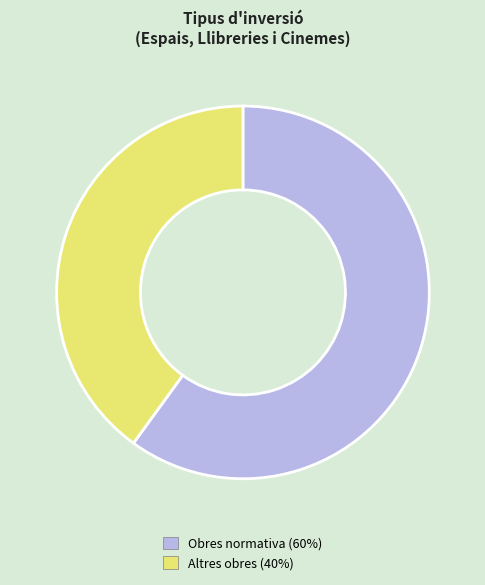

Which has a higher value, Obres normativa or Altres obres?

Obres normativa